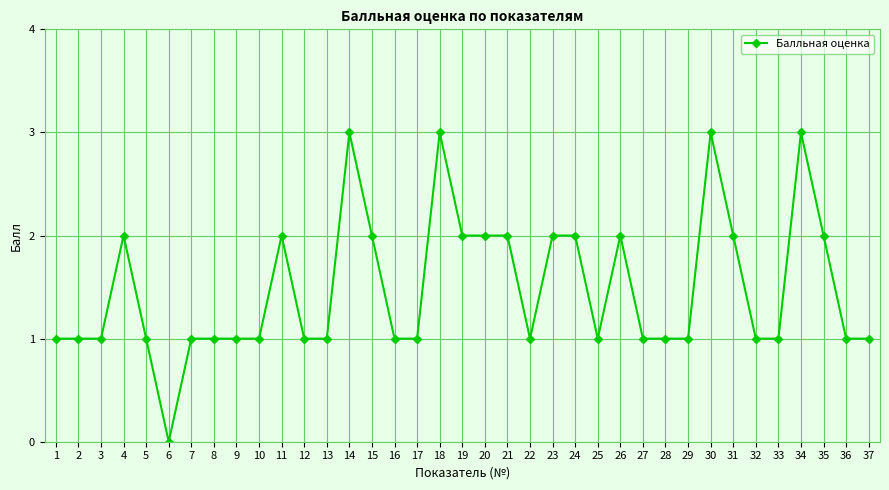

What is the difference between the second highest and second lowest values?

2